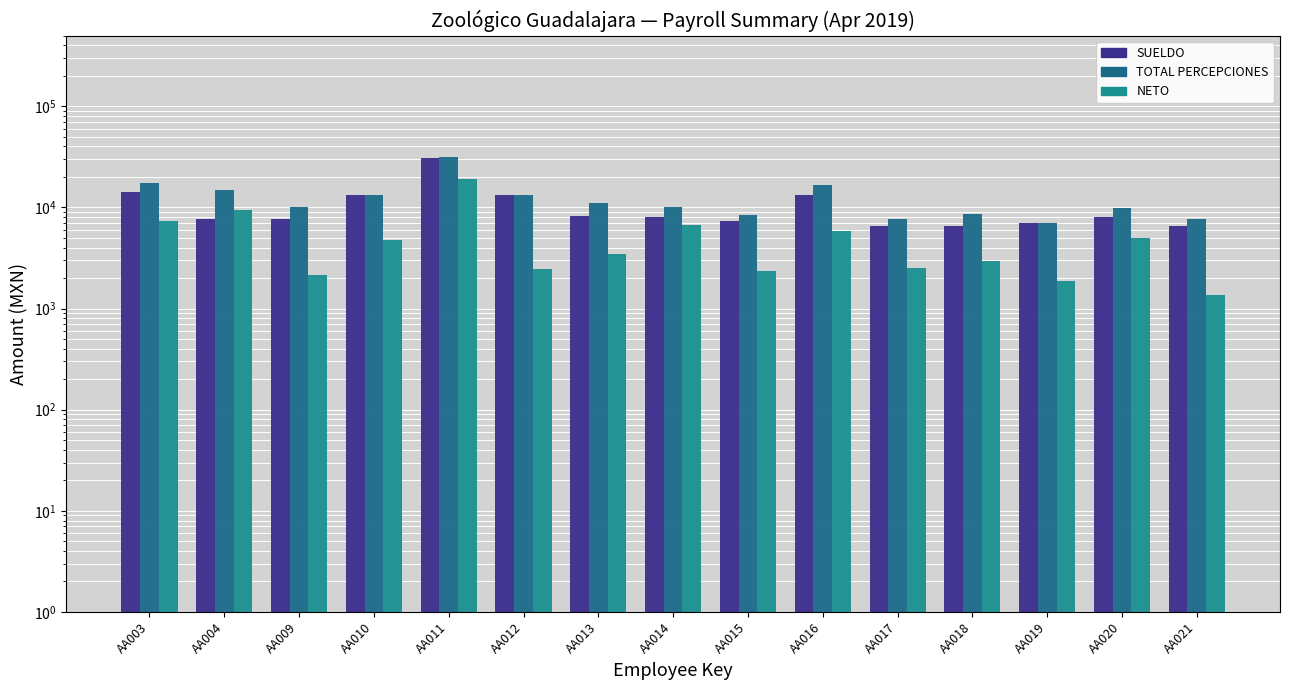

Which category has the highest value in the NETO series?

AA011